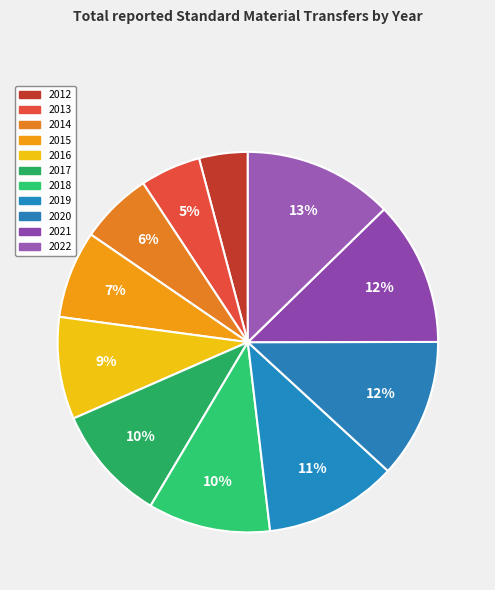

What is the largest slice in the pie chart?

2022